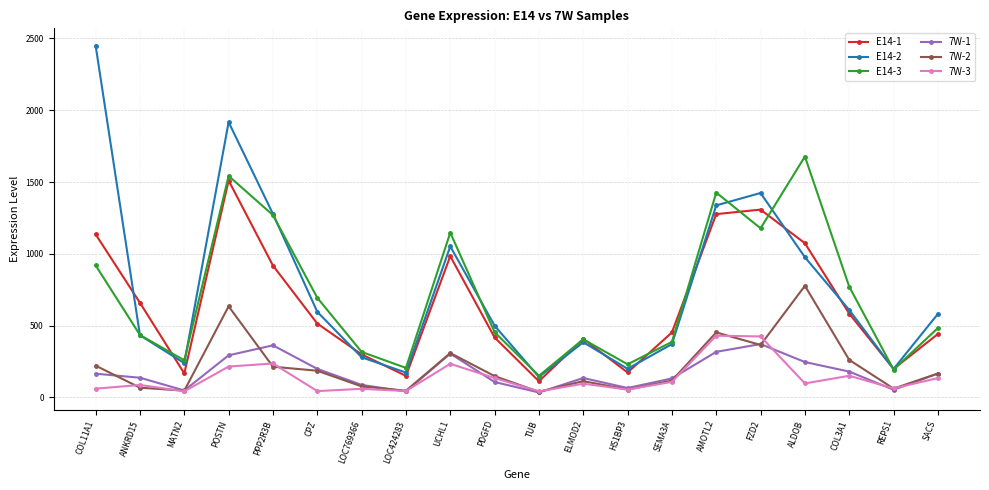

Which series has the largest range (max minus min)?

E14-2